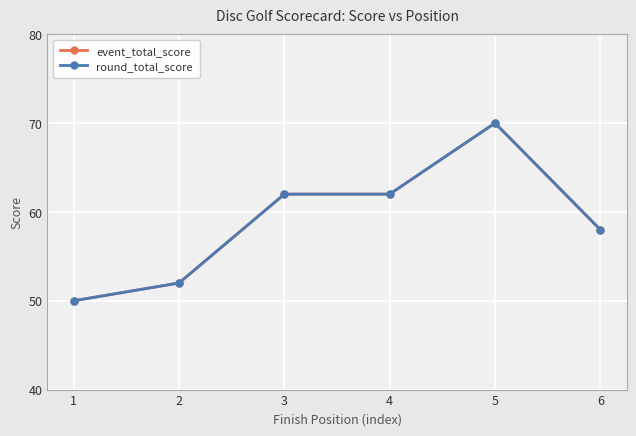

Does the chart have visible grid lines?

Yes